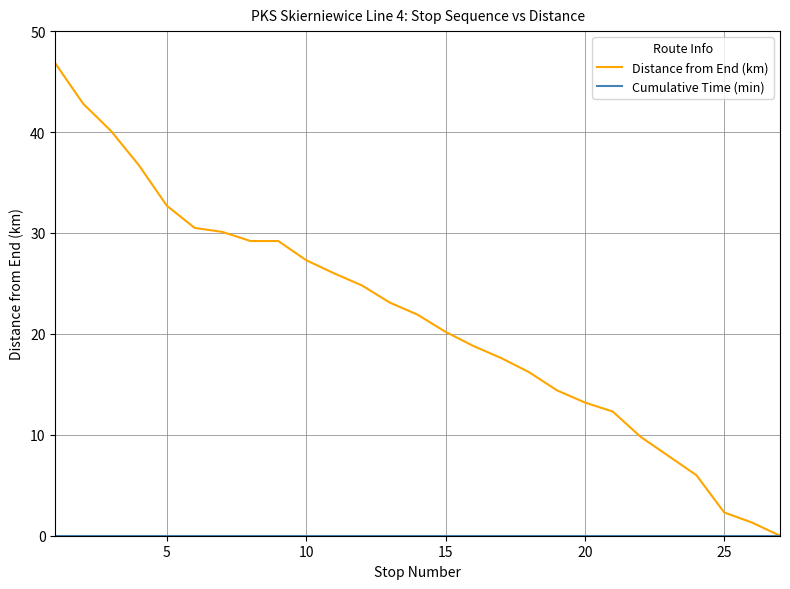

Which series has the largest range (max minus min)?

Distance from End (km)